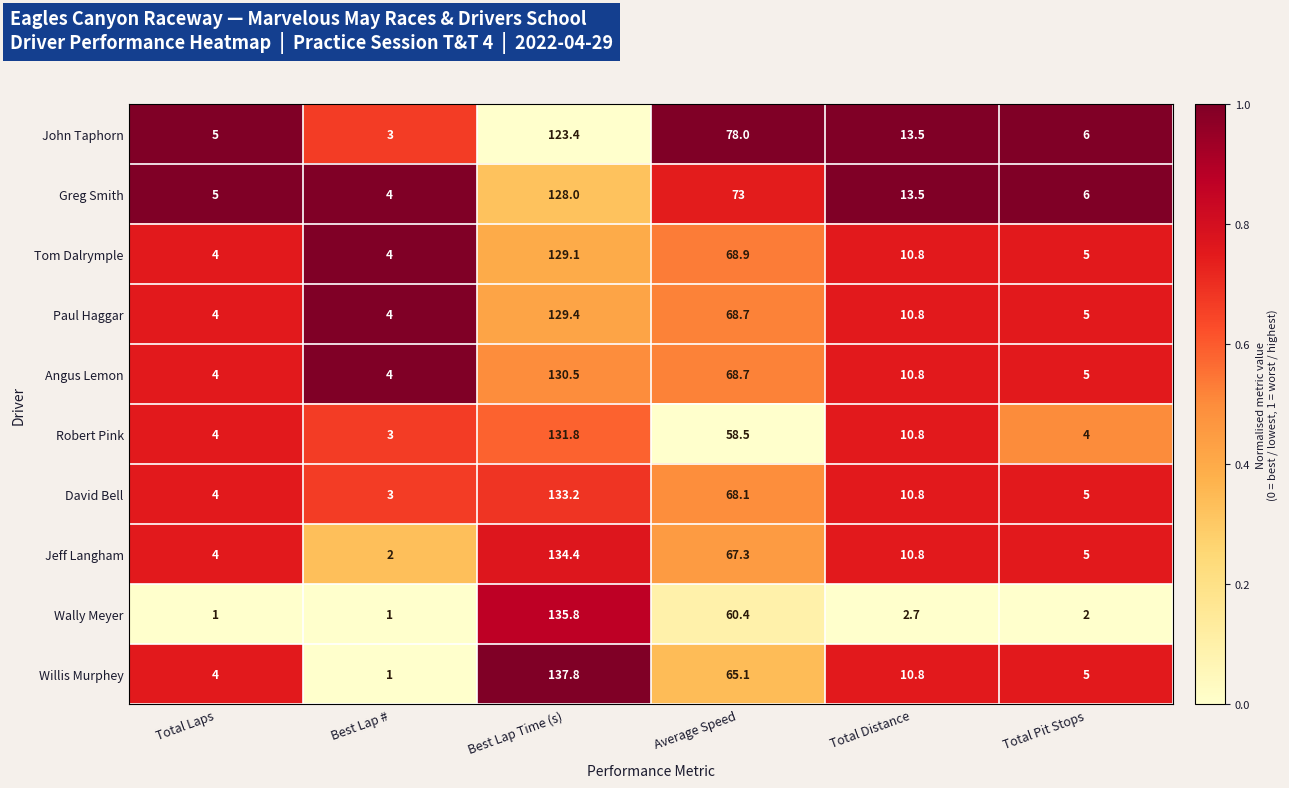

How many categories are shown in the chart?

6